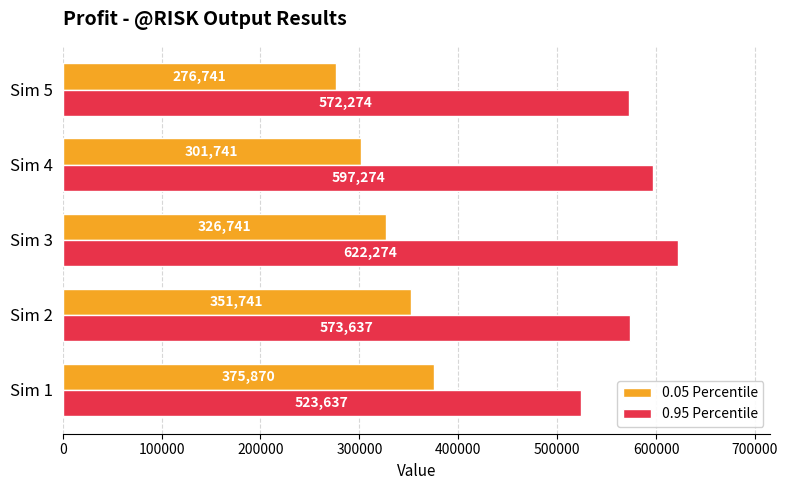

What is the smallest value displayed?

276741.1